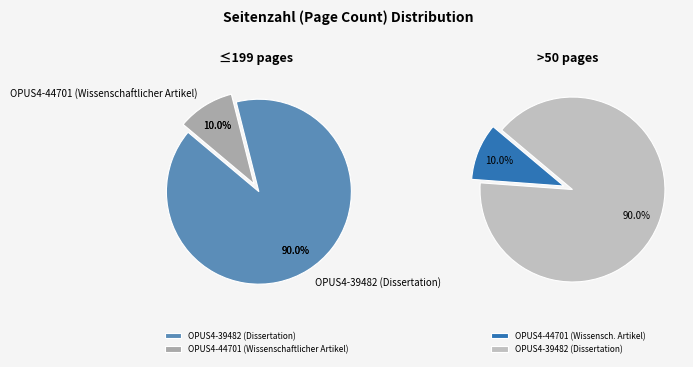

Does OPUS4-39482 (Dissertation) represent more than half of the total?

Yes